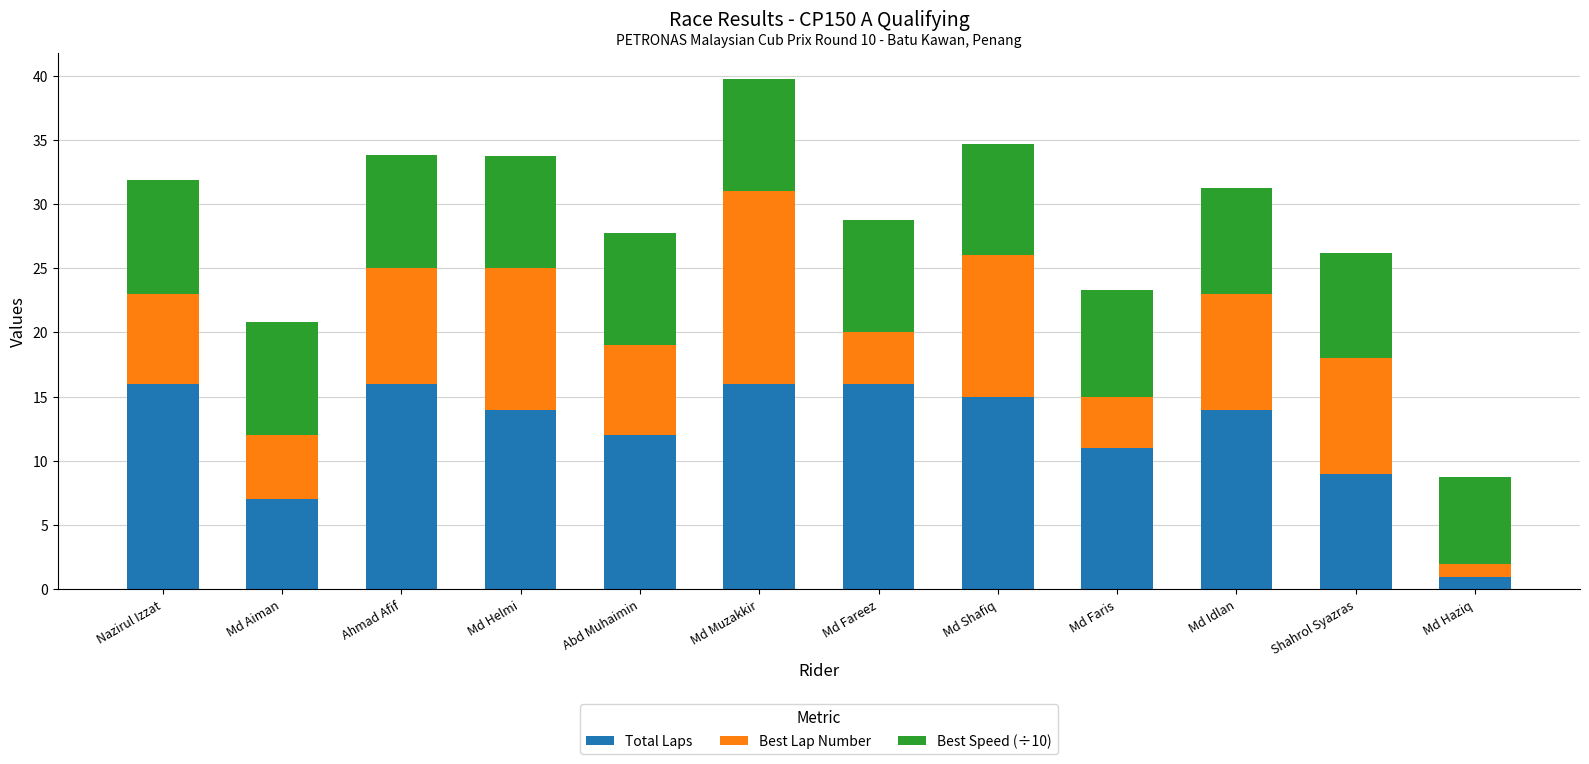

What is the minimum value for Total Laps?

1.0